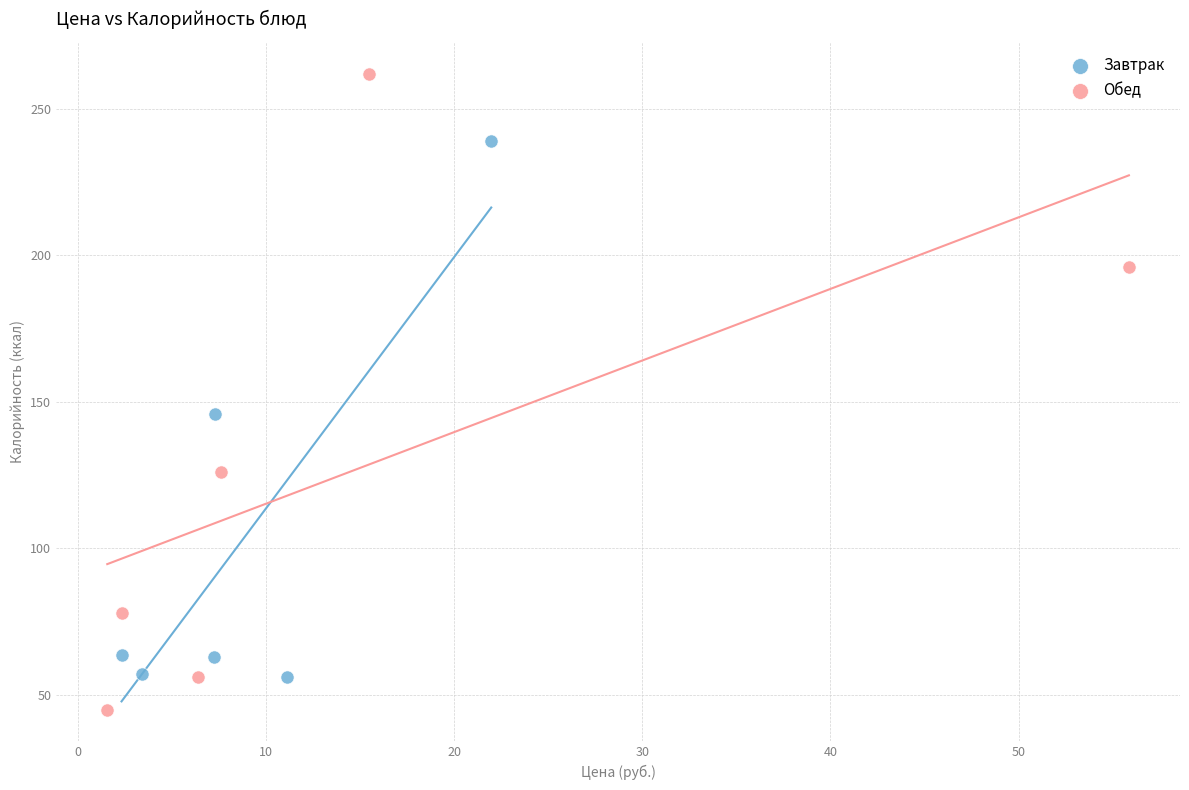

Which series reaches the minimum Y coordinate?

Обед